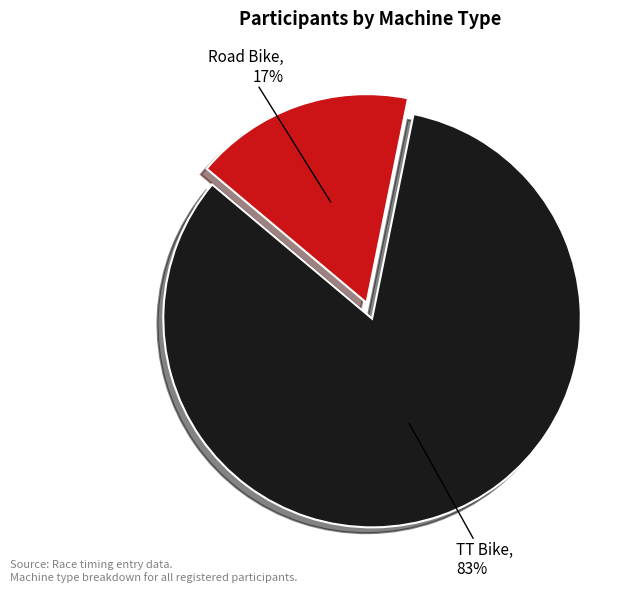

Count the number of slices in the pie.

2